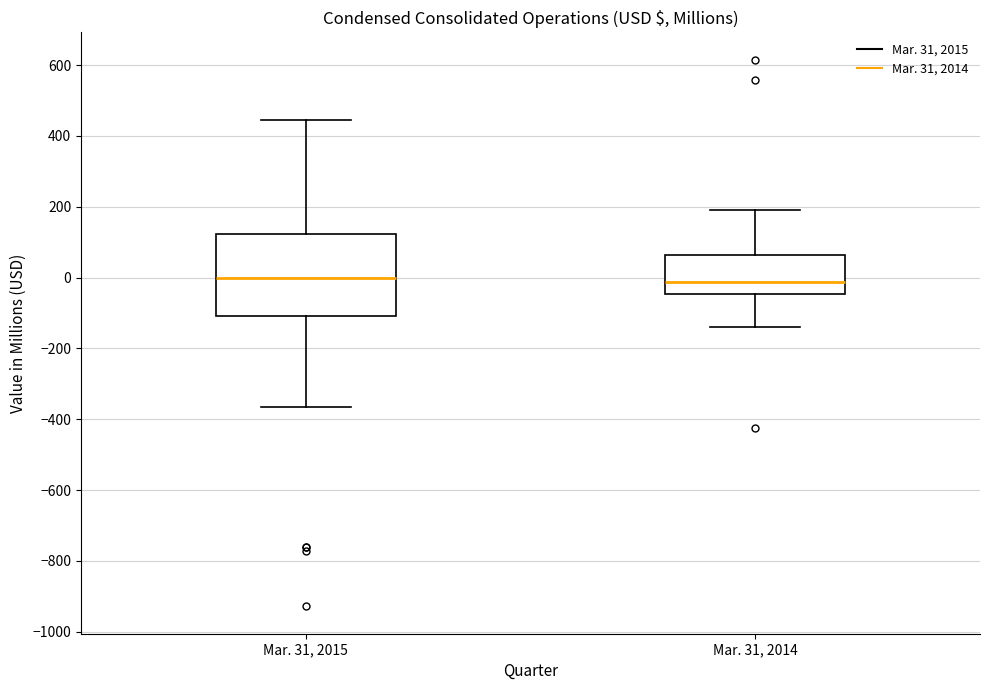

Where is the upper edge of the box for Mar. 31, 2015 on the y-axis? The values are not printed on the chart, so give them approximately, as read against the axis.

120